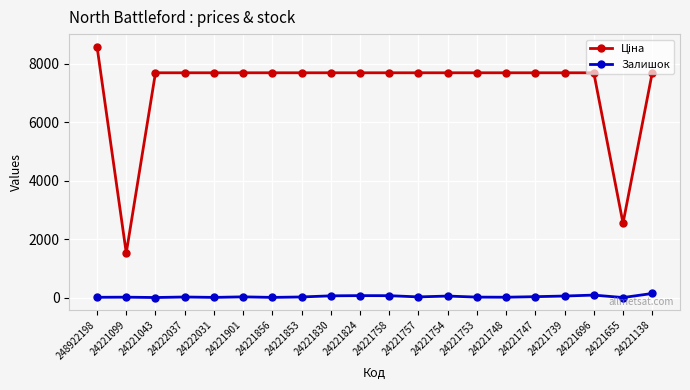

At which category is the sum across all series the highest?

248922198